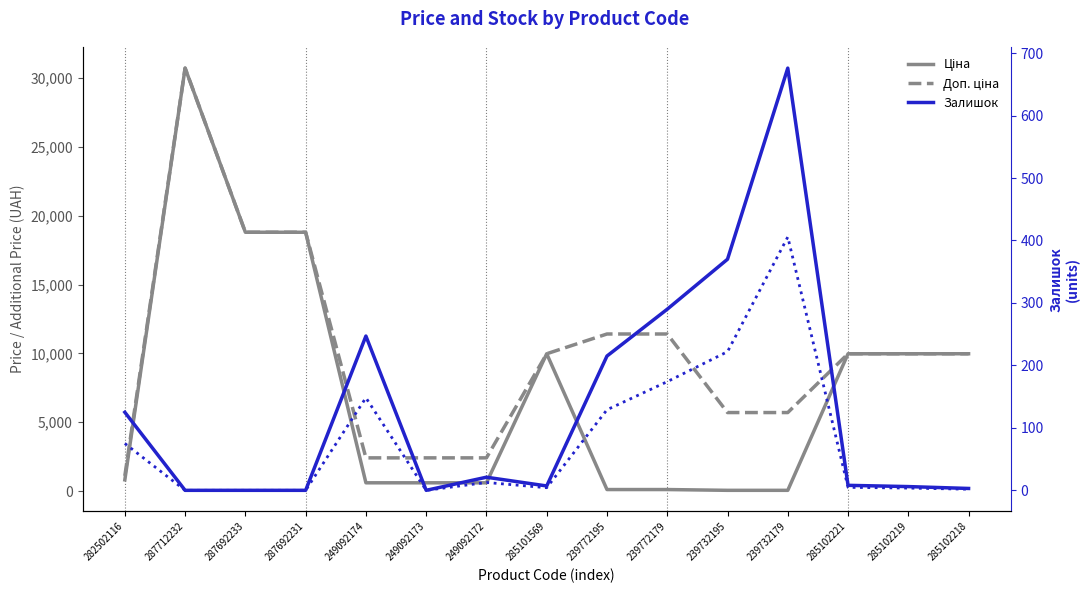

What is the label of the 5th point from the right?

239732195